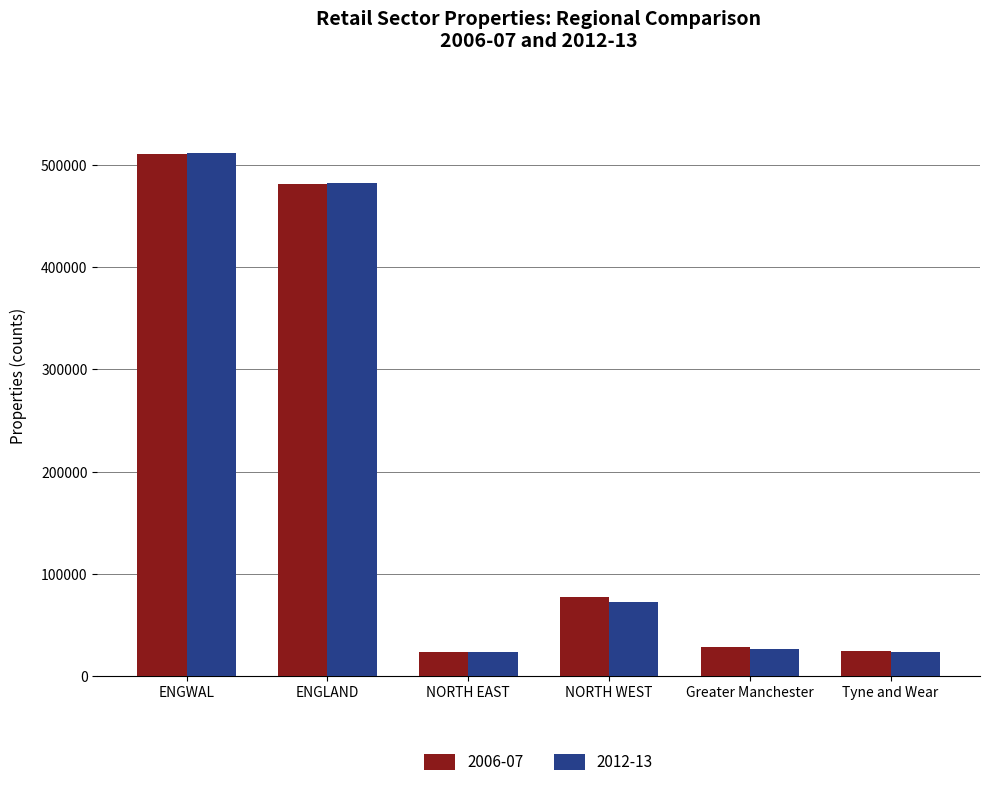

At which category is the sum across all series the highest?

ENGWAL